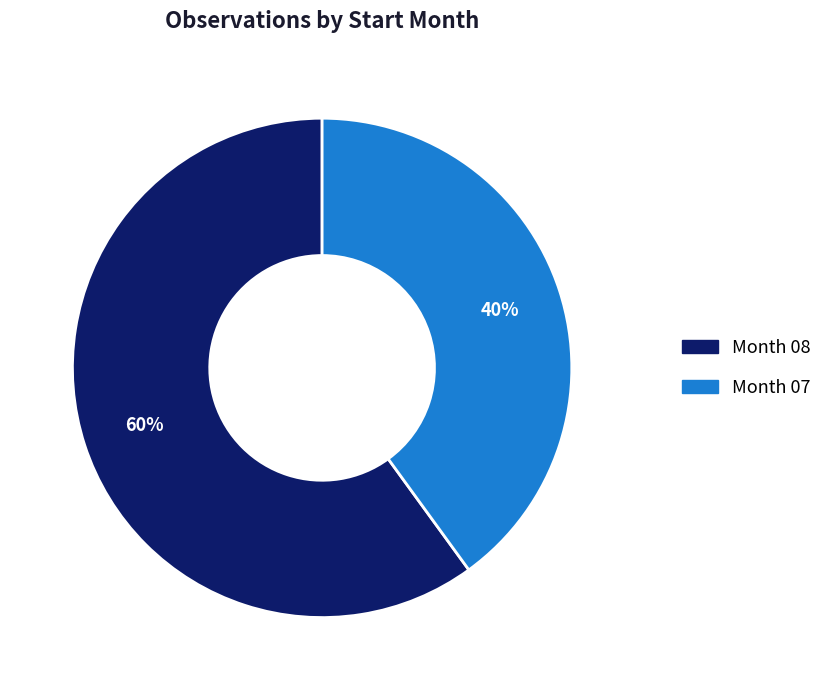

Is there a majority slice in this chart?

Yes